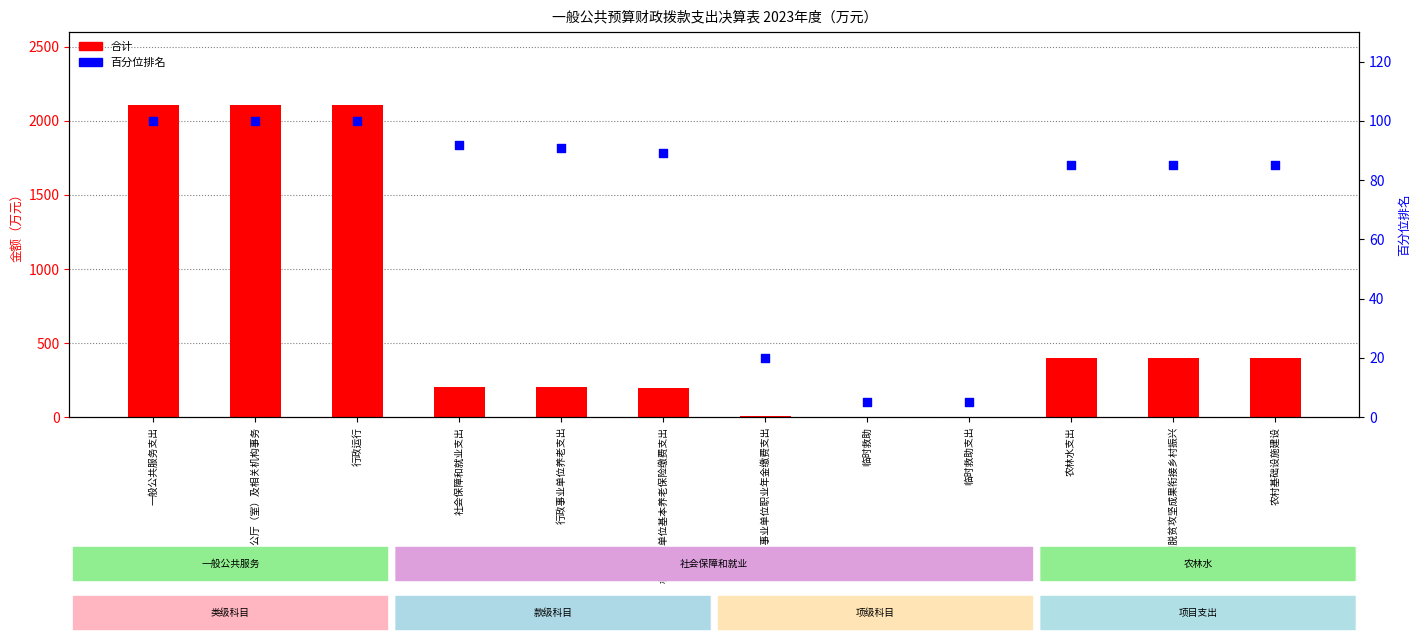

At how many categories does at least one series exceed 265?

6